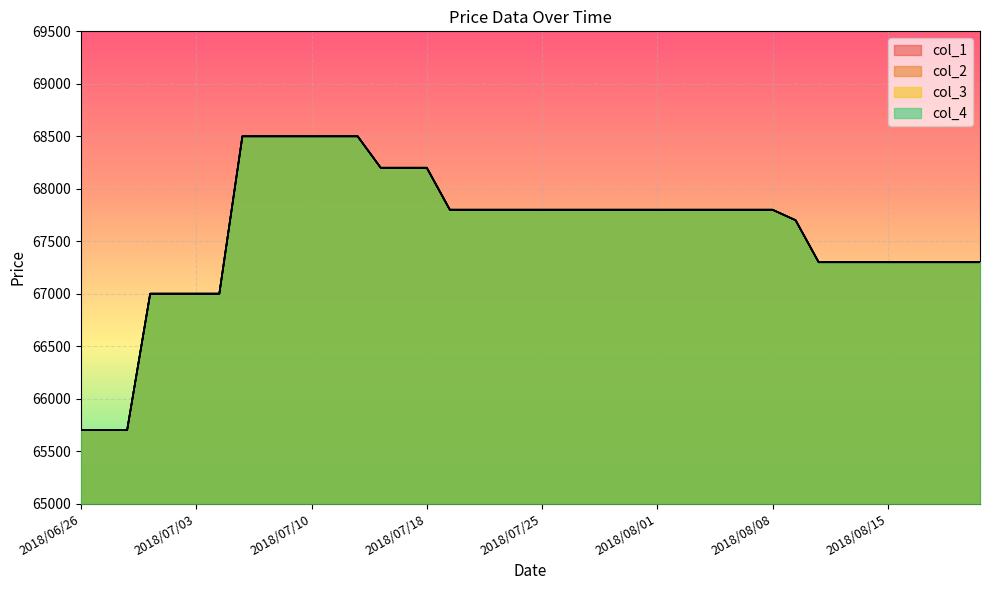

True or false: col_1 and col_4 cross at least once.

False